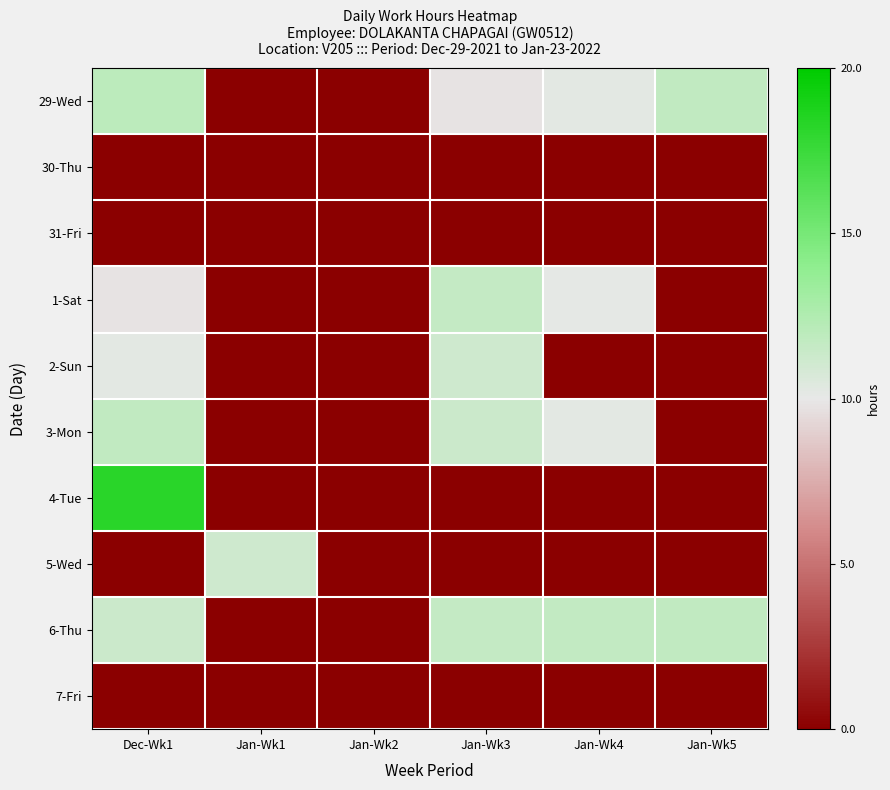

Reading right to left, what are all the values shown in this chart?

29-Wed: Jan-Wk5=1.8	Jan-Wk4=0.2	Jan-Wk3=-0.2	Jan-Wk2=-10.0	Jan-Wk1=-10.0	Dec-Wk1=2.0
30-Thu: Jan-Wk5=-10.0	Jan-Wk4=-10.0	Jan-Wk3=-10.0	Jan-Wk2=-10.0	Jan-Wk1=-10.0	Dec-Wk1=-10.0
31-Fri: Jan-Wk5=-10.0	Jan-Wk4=-10.0	Jan-Wk3=-10.0	Jan-Wk2=-10.0	Jan-Wk1=-10.0	Dec-Wk1=-10.0
1-Sat: Jan-Wk5=-10.0	Jan-Wk4=0.1	Jan-Wk3=1.6	Jan-Wk2=-10.0	Jan-Wk1=-10.0	Dec-Wk1=-0.2
2-Sun: Jan-Wk5=-10.0	Jan-Wk4=-10.0	Jan-Wk3=1.1	Jan-Wk2=-10.0	Jan-Wk1=-10.0	Dec-Wk1=0.2
3-Mon: Jan-Wk5=-10.0	Jan-Wk4=0.2	Jan-Wk3=1.3	Jan-Wk2=-10.0	Jan-Wk1=-10.0	Dec-Wk1=1.8
4-Tue: Jan-Wk5=-10.0	Jan-Wk4=-10.0	Jan-Wk3=-10.0	Jan-Wk2=-10.0	Jan-Wk1=-10.0	Dec-Wk1=8.2
5-Wed: Jan-Wk5=-10.0	Jan-Wk4=-10.0	Jan-Wk3=-10.0	Jan-Wk2=-10.0	Jan-Wk1=1.1	Dec-Wk1=-10.0
6-Thu: Jan-Wk5=1.7	Jan-Wk4=1.7	Jan-Wk3=1.6	Jan-Wk2=-10.0	Jan-Wk1=-10.0	Dec-Wk1=1.3
7-Fri: Jan-Wk5=-10.0	Jan-Wk4=-10.0	Jan-Wk3=-10.0	Jan-Wk2=-10.0	Jan-Wk1=-10.0	Dec-Wk1=-10.0